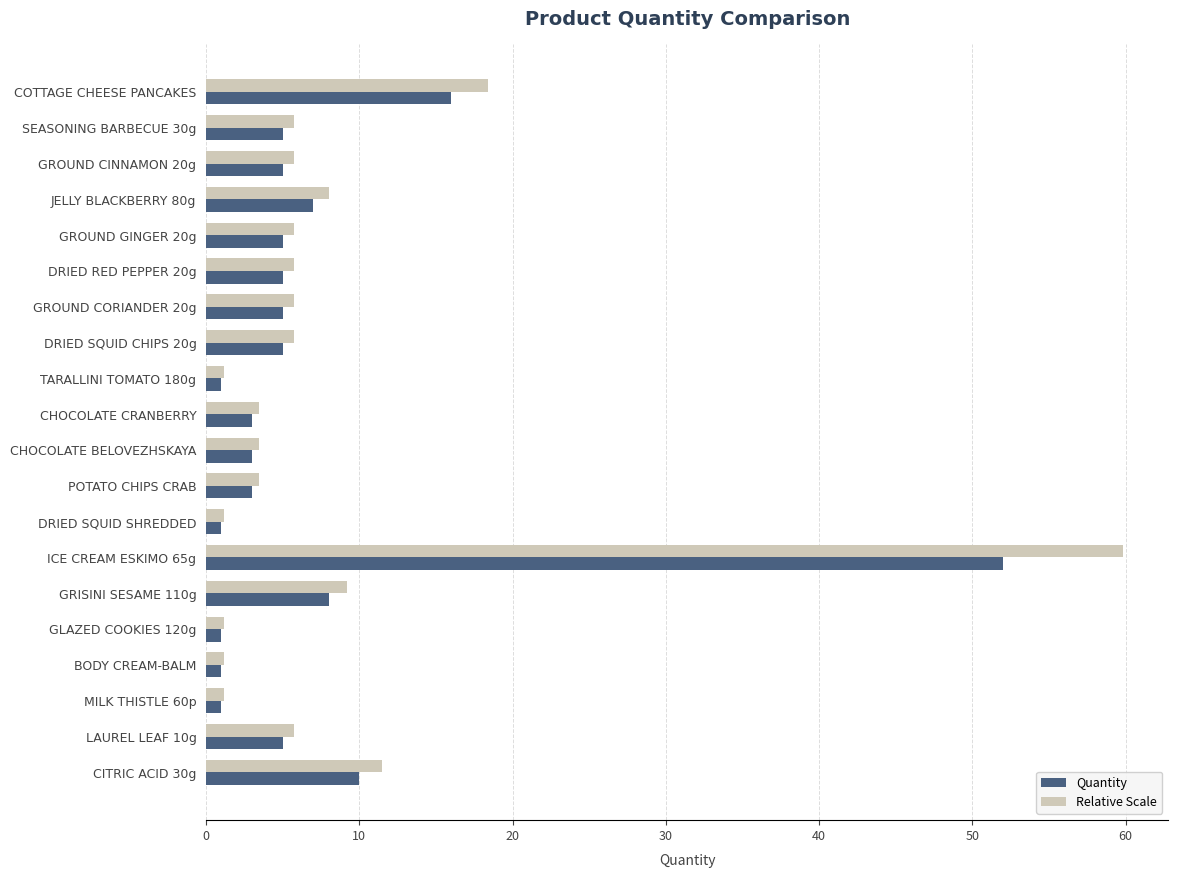

What is the average value of the Quantity series?

7.1